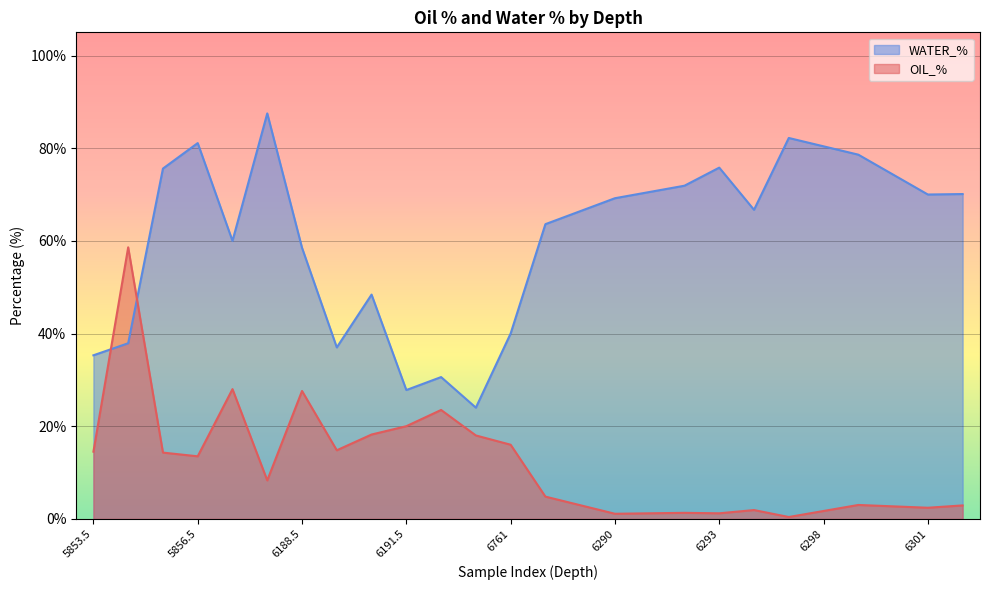

List the labels in order of OIL_% value, largest first.

5854.5, 5857.5, 6188.5, 6192.5, 6191.5, 6190.5, 6193.5, 6761, 6189.5, 5853.5, 5855.5, 5856.5, 6187.5, 6288, 6299, 6289, 6302, 6300, 6301, 6294, 6298, 6292, 6291, 6293, 6290, 6297